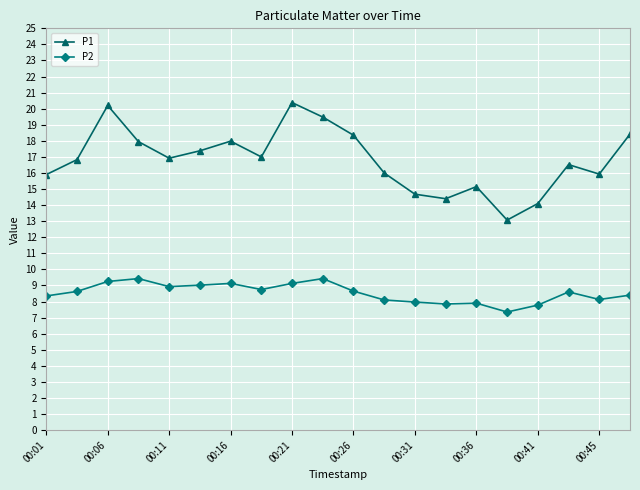

List the series in order of their overall mean, lowest first.

P2, P1